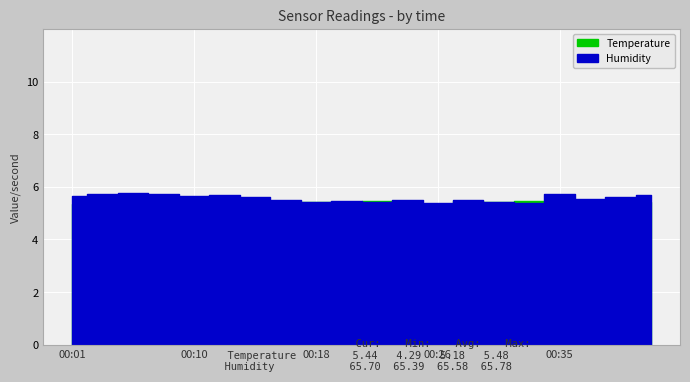

True or false: Temperature and Humidity cross at least once.

False